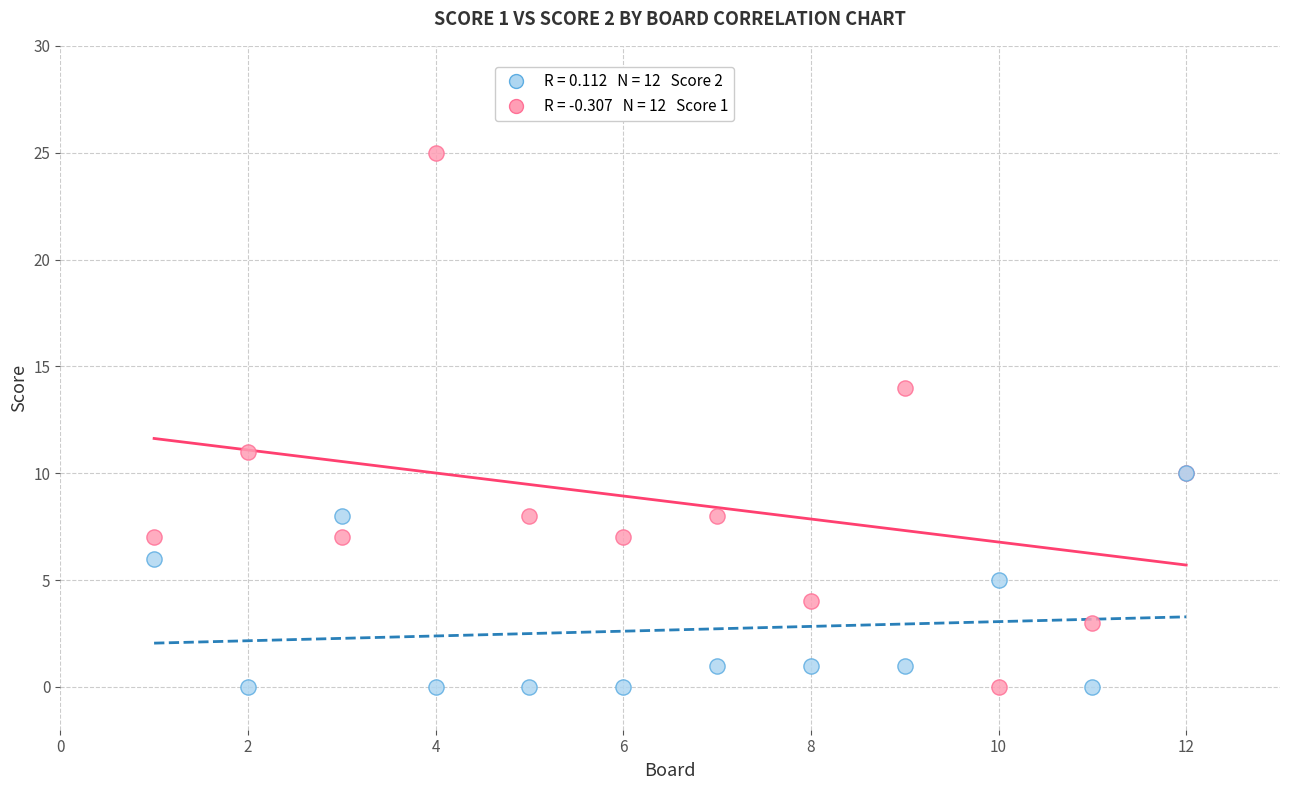

Across all series, what Y value is closest to 12?

11